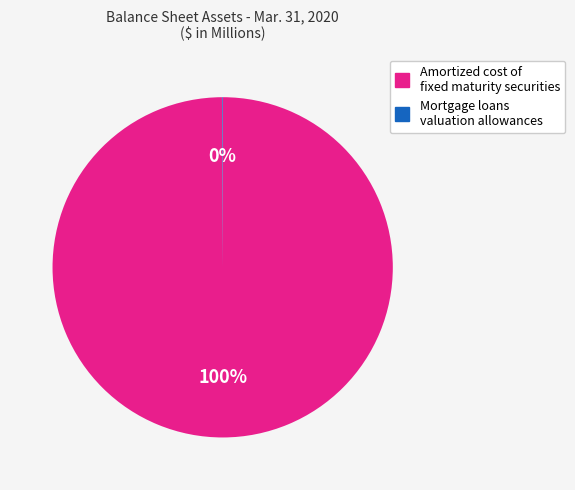

Which category has the biggest portion of the pie?

Amortized cost of fixed maturity securities